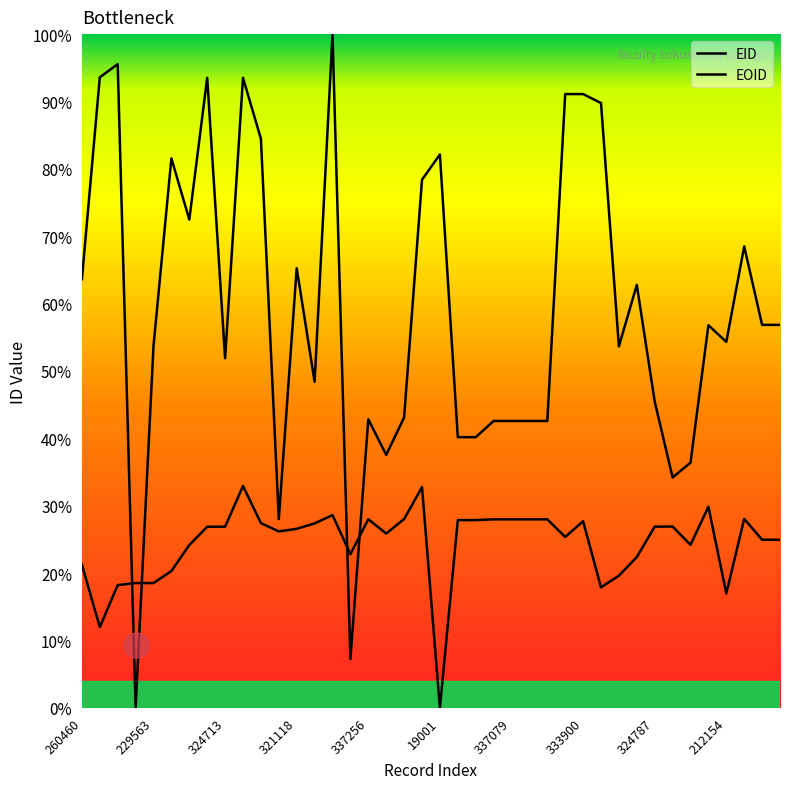

How many lines are shown in the chart?

2